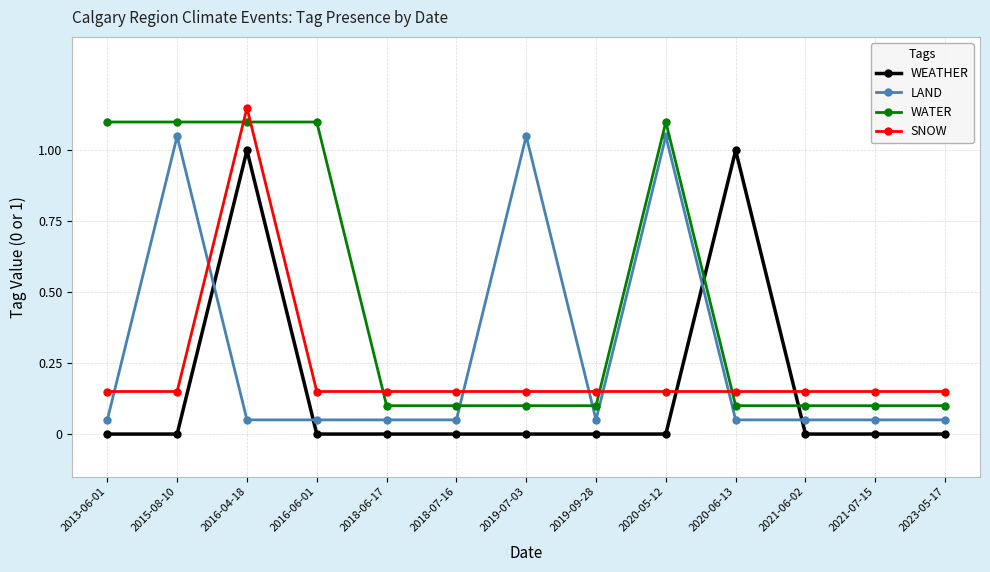

Rank the series by their average value, from lowest to highest.

WEATHER, SNOW, LAND, WATER